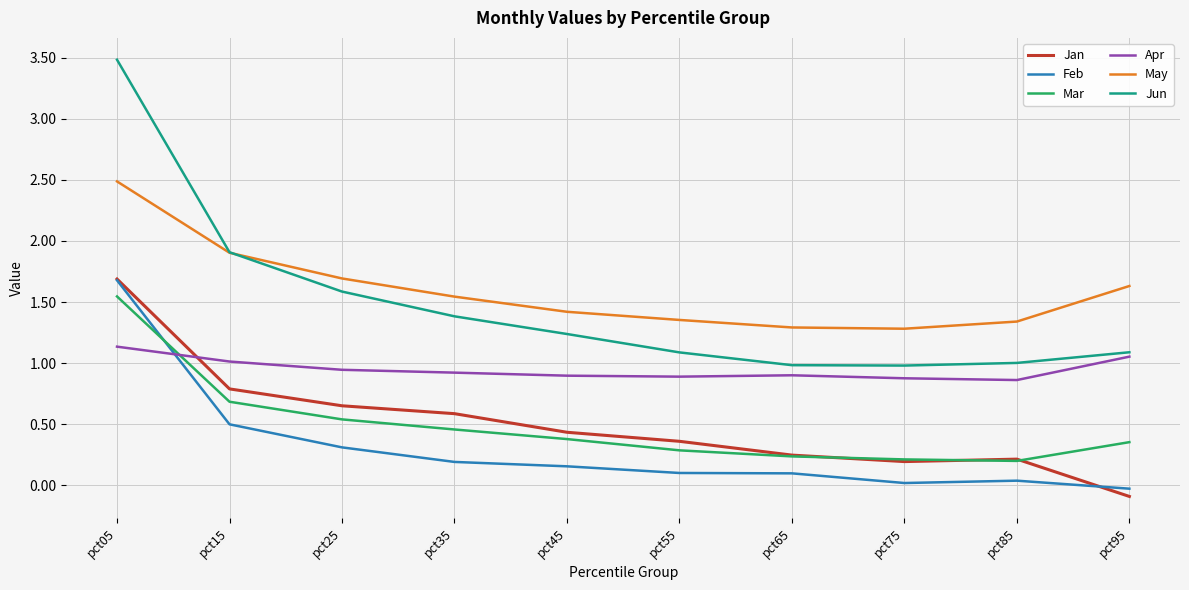

What is the difference between the maximum and minimum values in the Jun series?

2.5